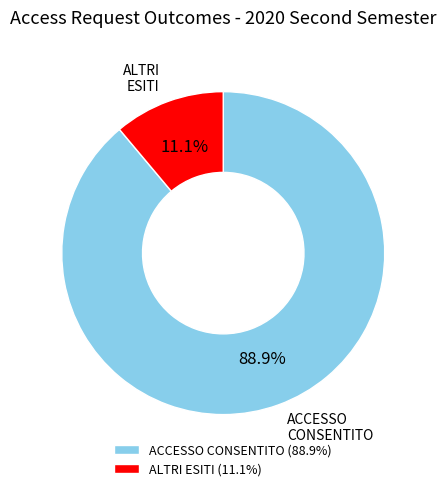

Which slice represents more than half of the pie?

ACCESSO CONSENTITO (88.9%)